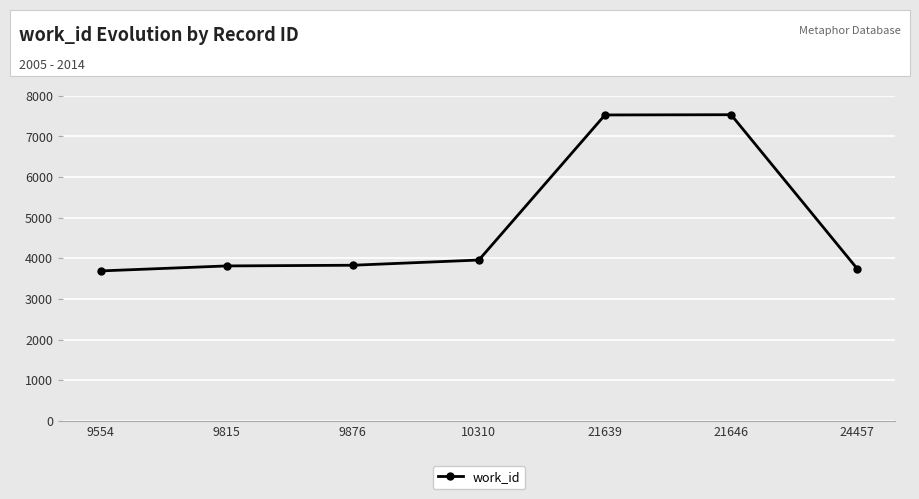

True or false: there are more than 0 points higher than both neighbors.

True